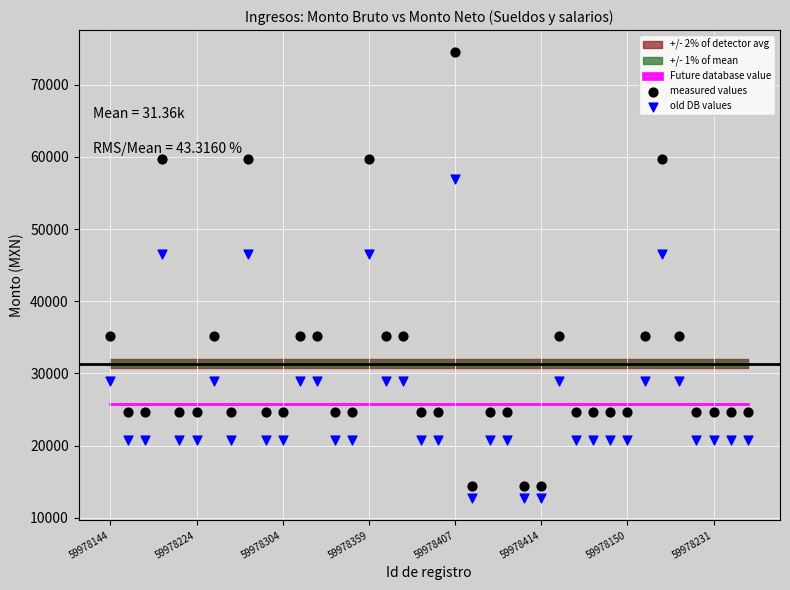

Which series reaches the maximum Y coordinate?

measured values